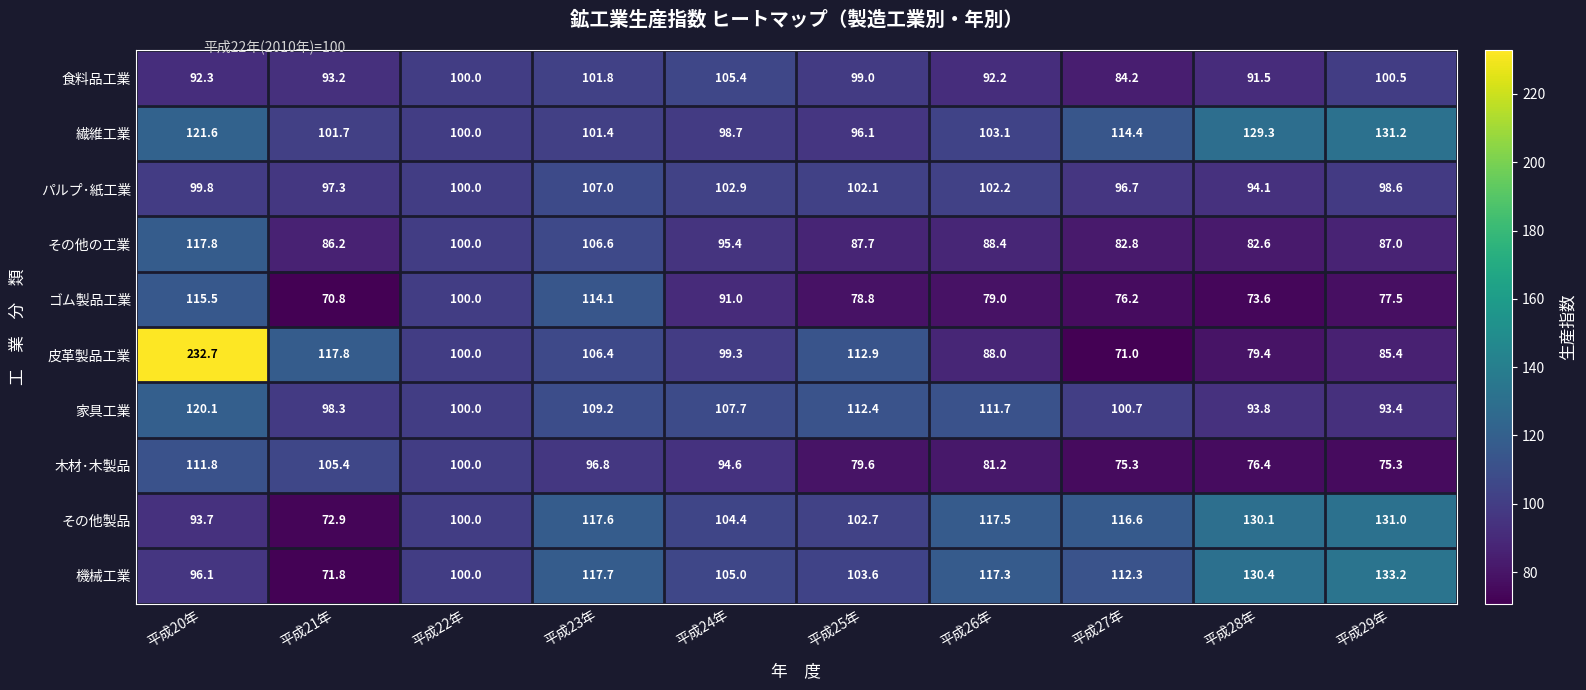

How many distinct data groups are displayed?

10